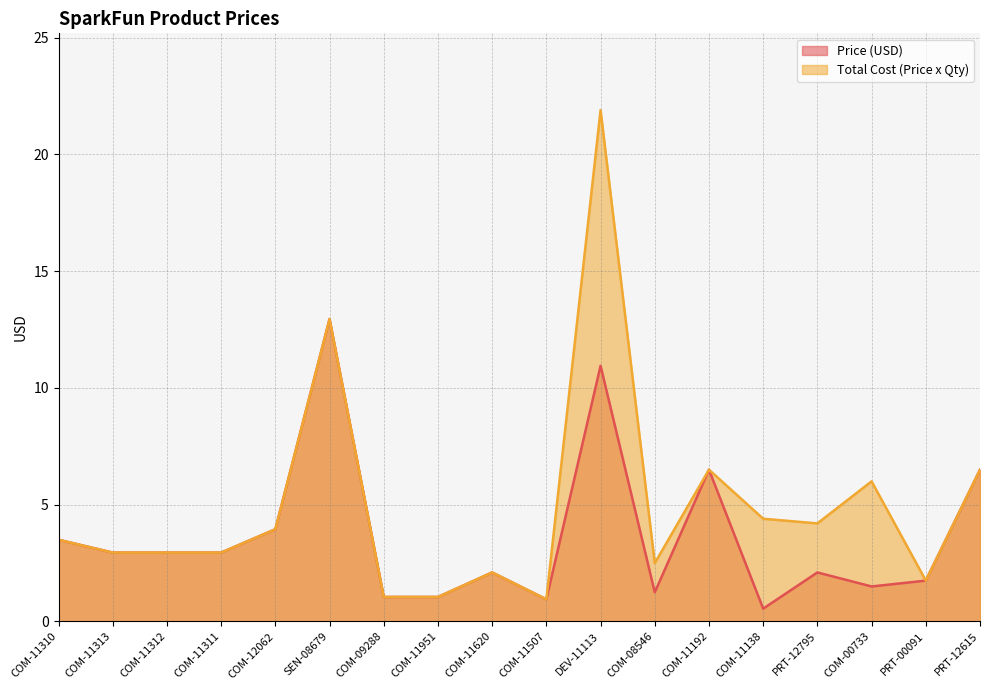

Rank the series by their maximum value, from lowest to highest.

Price (USD), Total Cost (Price x Qty)